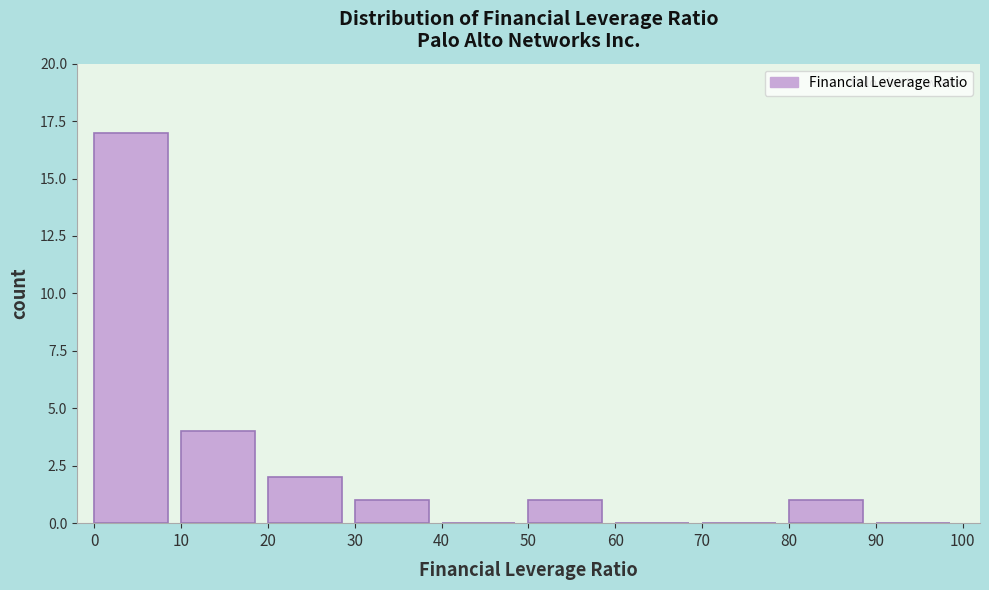

Over which range of the x-axis is the bar tallest?

0 to 10